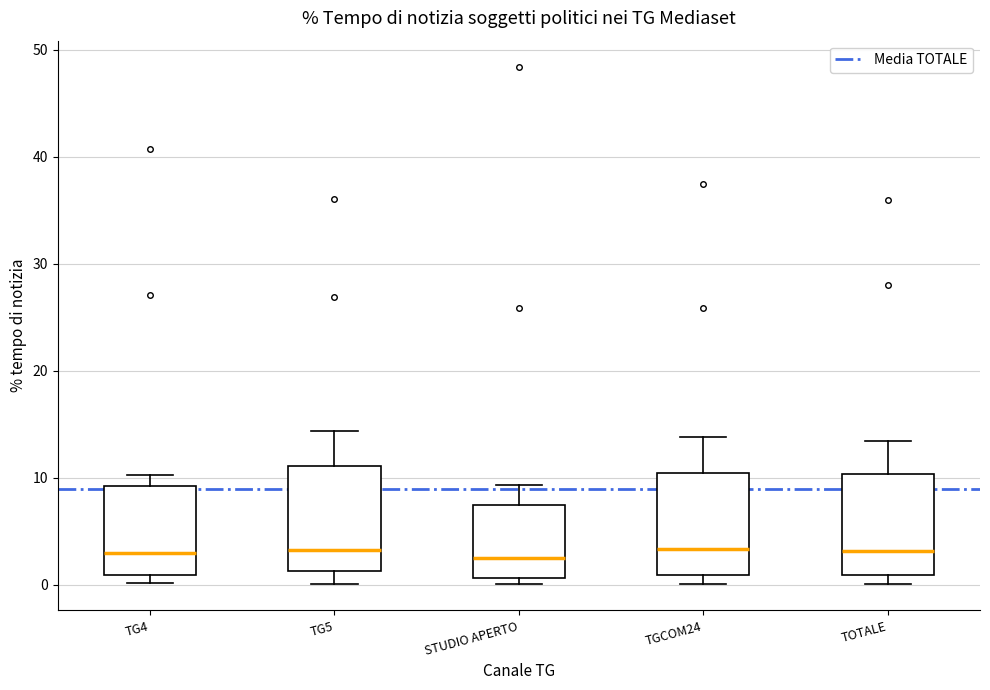

Reading left to right, read every box against the y-axis: the position of its median line, the range the box covers, and the ends of its whiskers. The values are not printed on the chart, so give them approximately, as read against the axis.

TG4: median 3, box 1 to 9, whiskers 0 to 10
TG5: median 3, box 1 to 11, whiskers 0 to 14
STUDIO APERTO: median 2, box 1 to 7, whiskers 0 to 9
TGCOM24: median 3, box 1 to 10, whiskers 0 to 14
TOTALE: median 3, box 1 to 10, whiskers 0 to 13